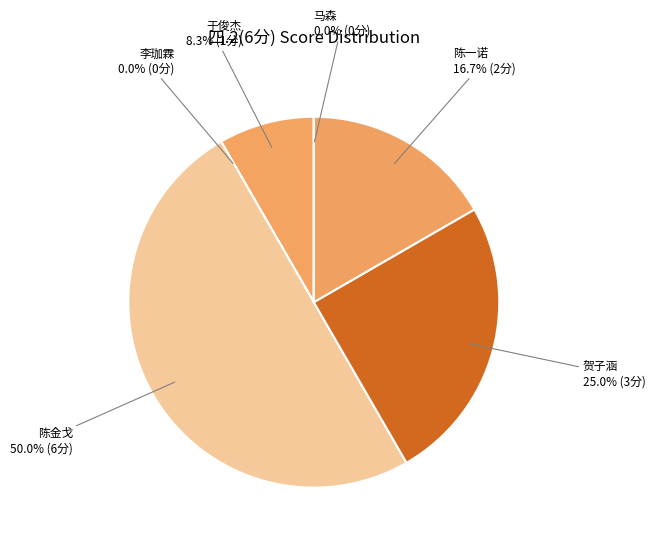

Is 2021051020
于俊杰 the majority of the pie?

No